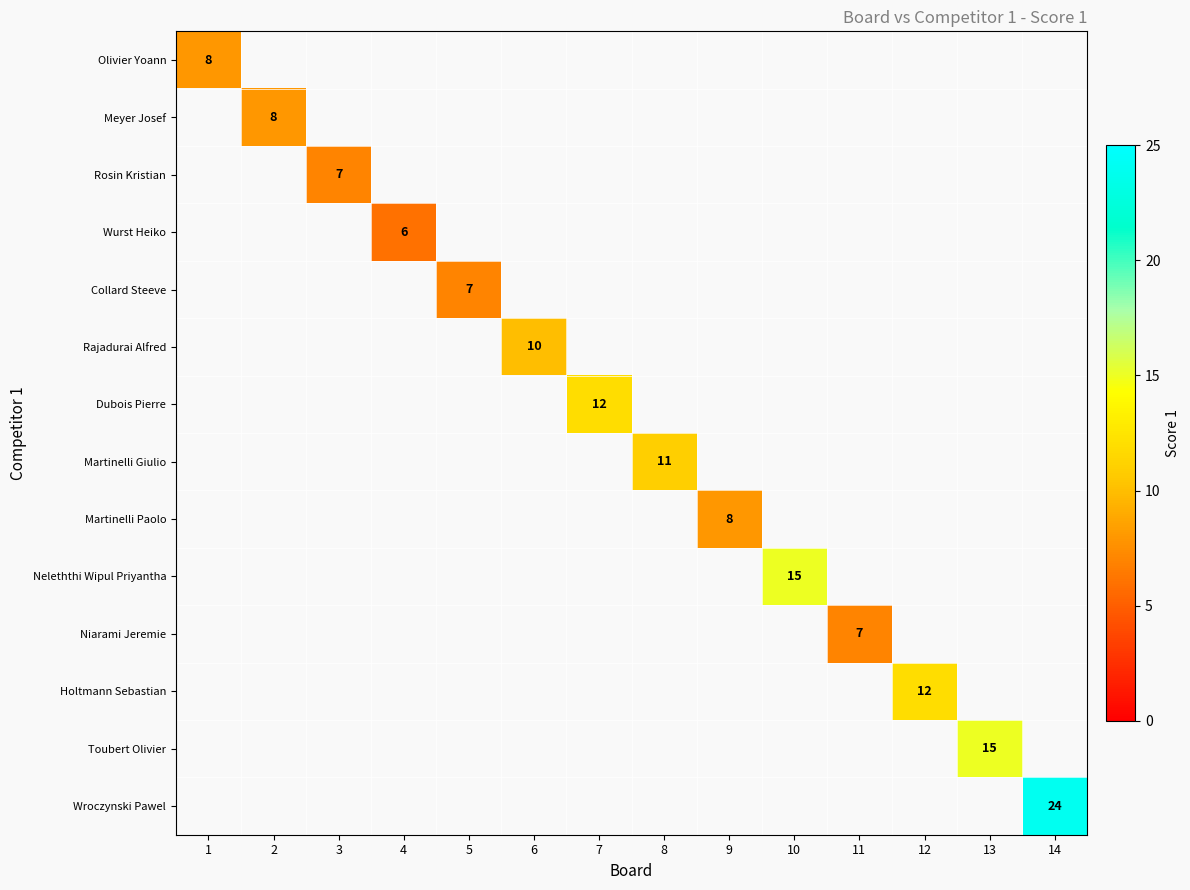

The value of Martinelli Paolo at 9 is 2. True or false?

False